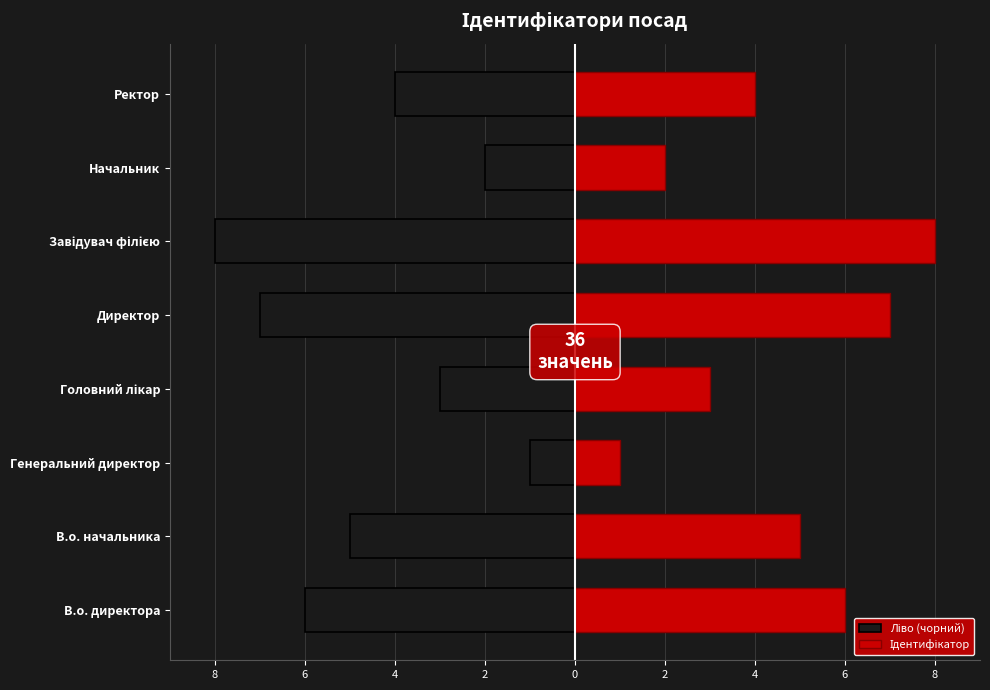

What is the difference between the highest and lowest values at Директор?

14